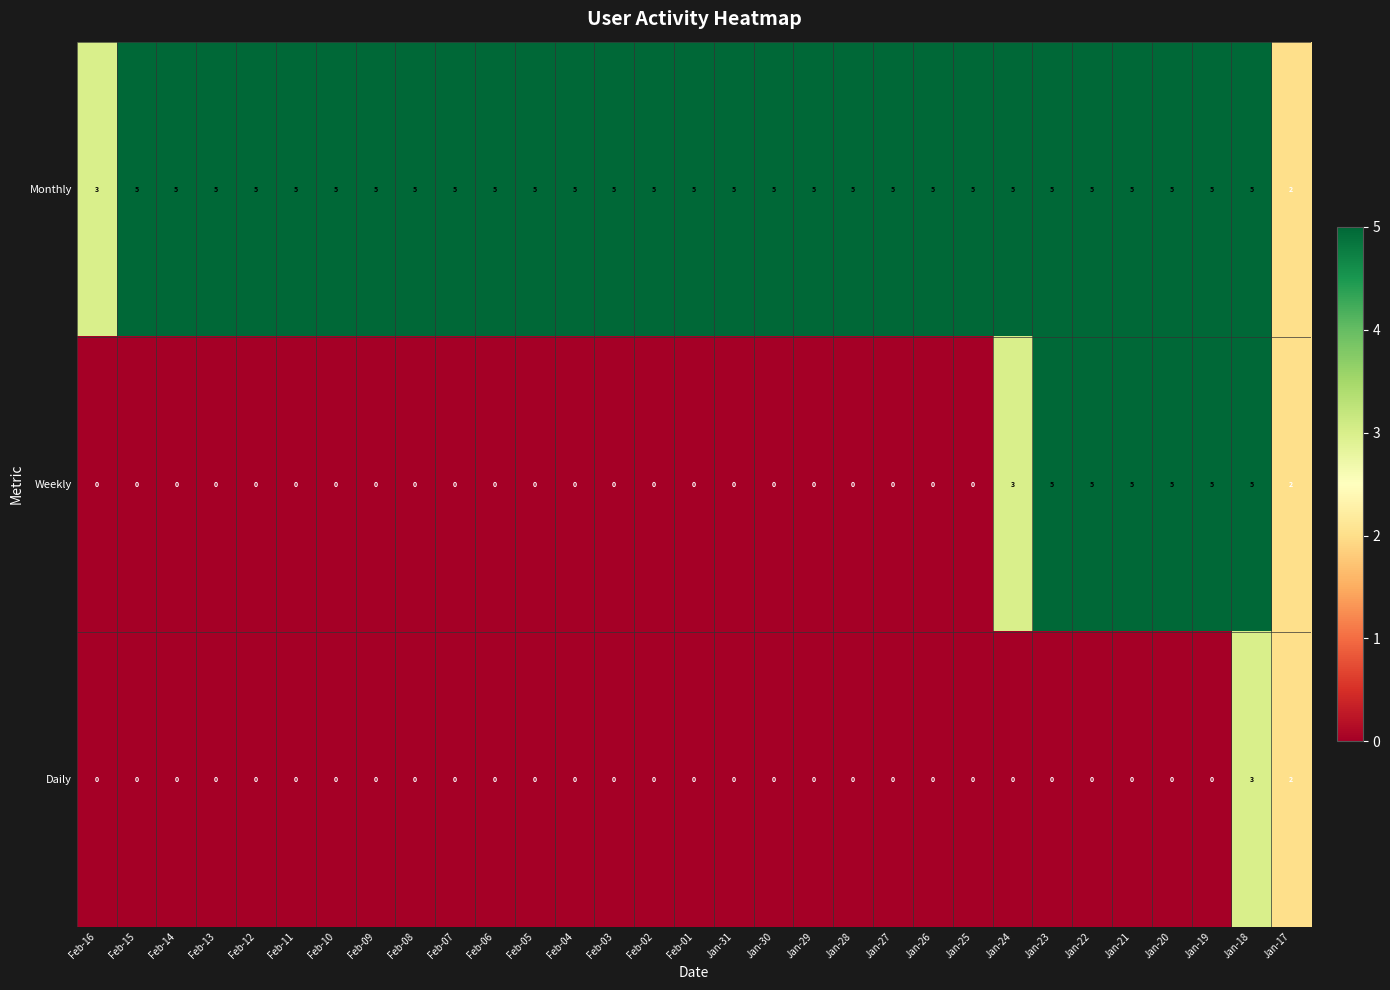

What is the difference between the highest and lowest values at Jan-31?

5